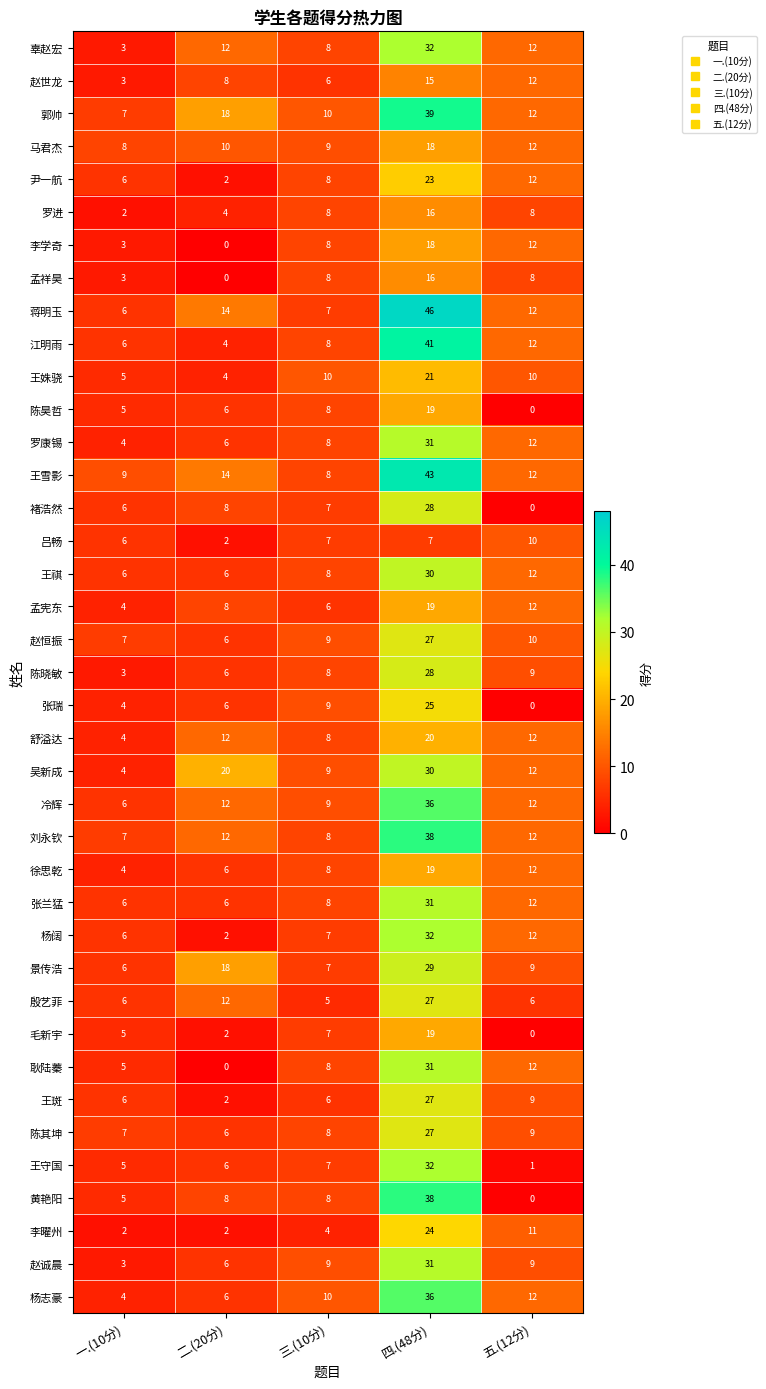

Which category has the highest value in the 王雪影 series?

四.(48分)